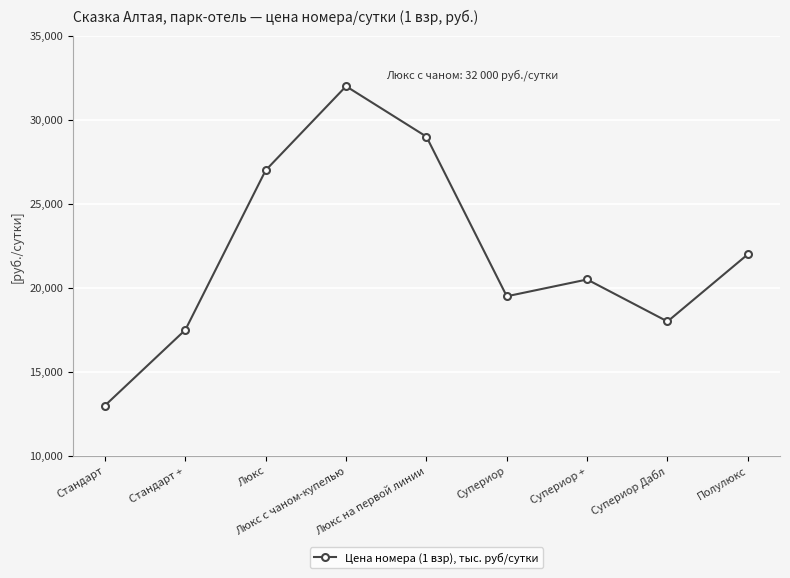

Does the chart display data point markers on the line(s)?

Yes